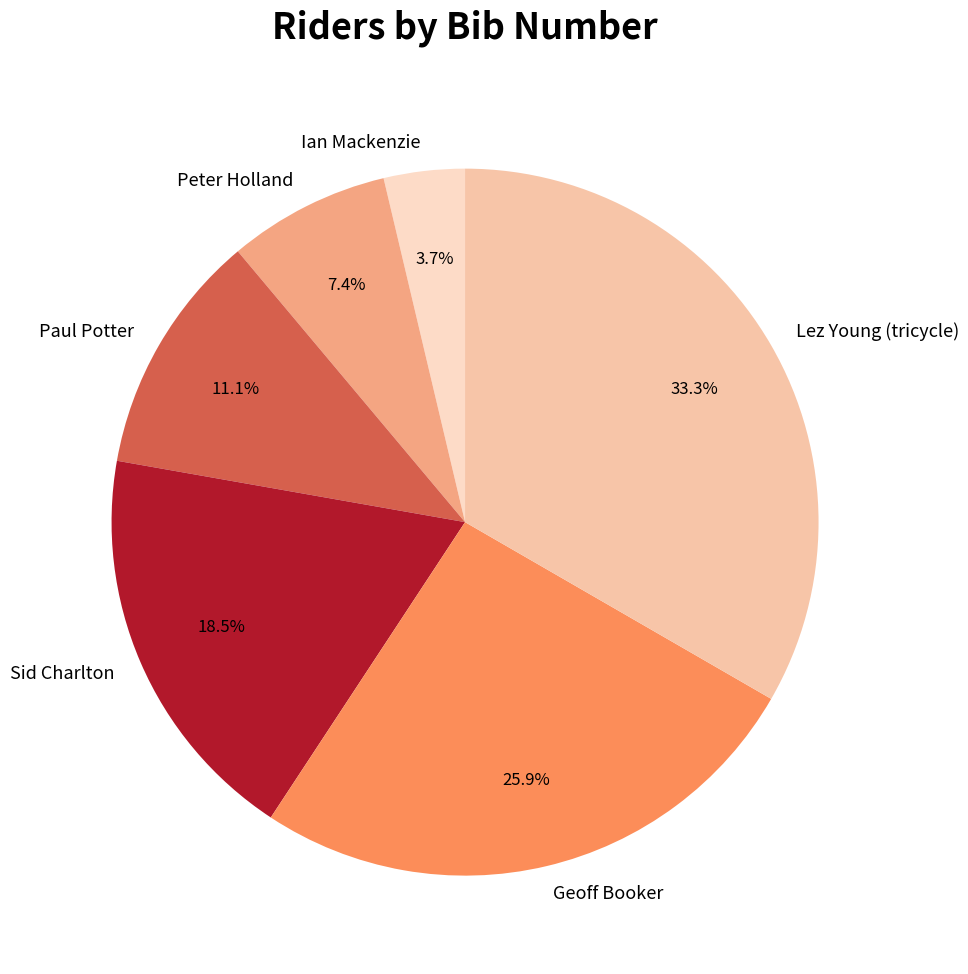

How many segments does this pie chart have?

6